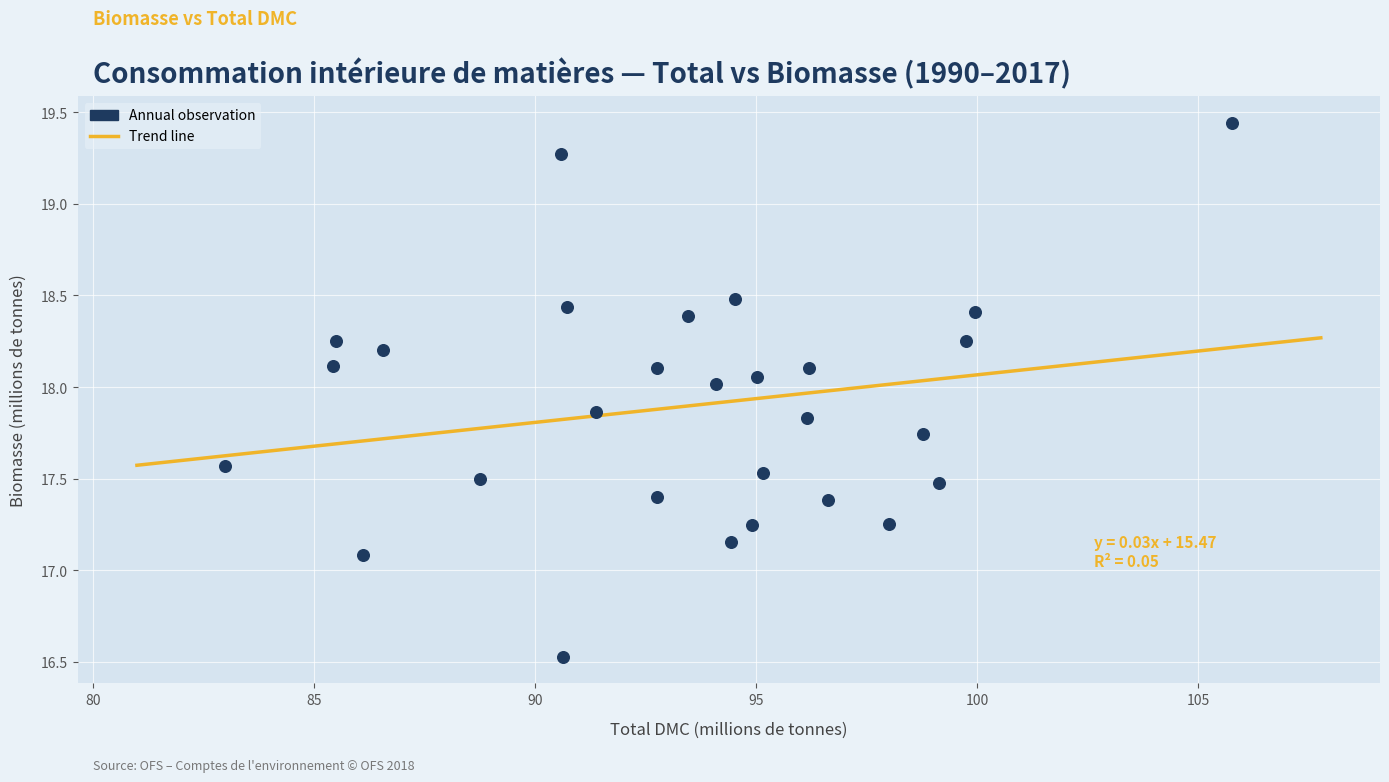

What Y value in the scatter plot is closest to 17?

17.1